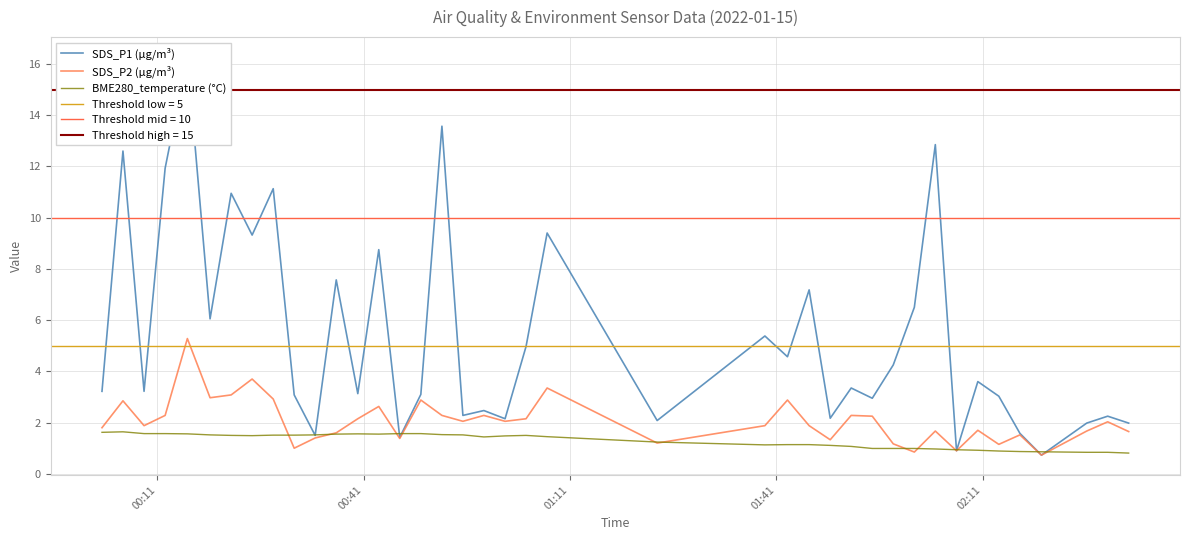

What is the highest value of the SDS_P2 (µg/m³) series?

5.3